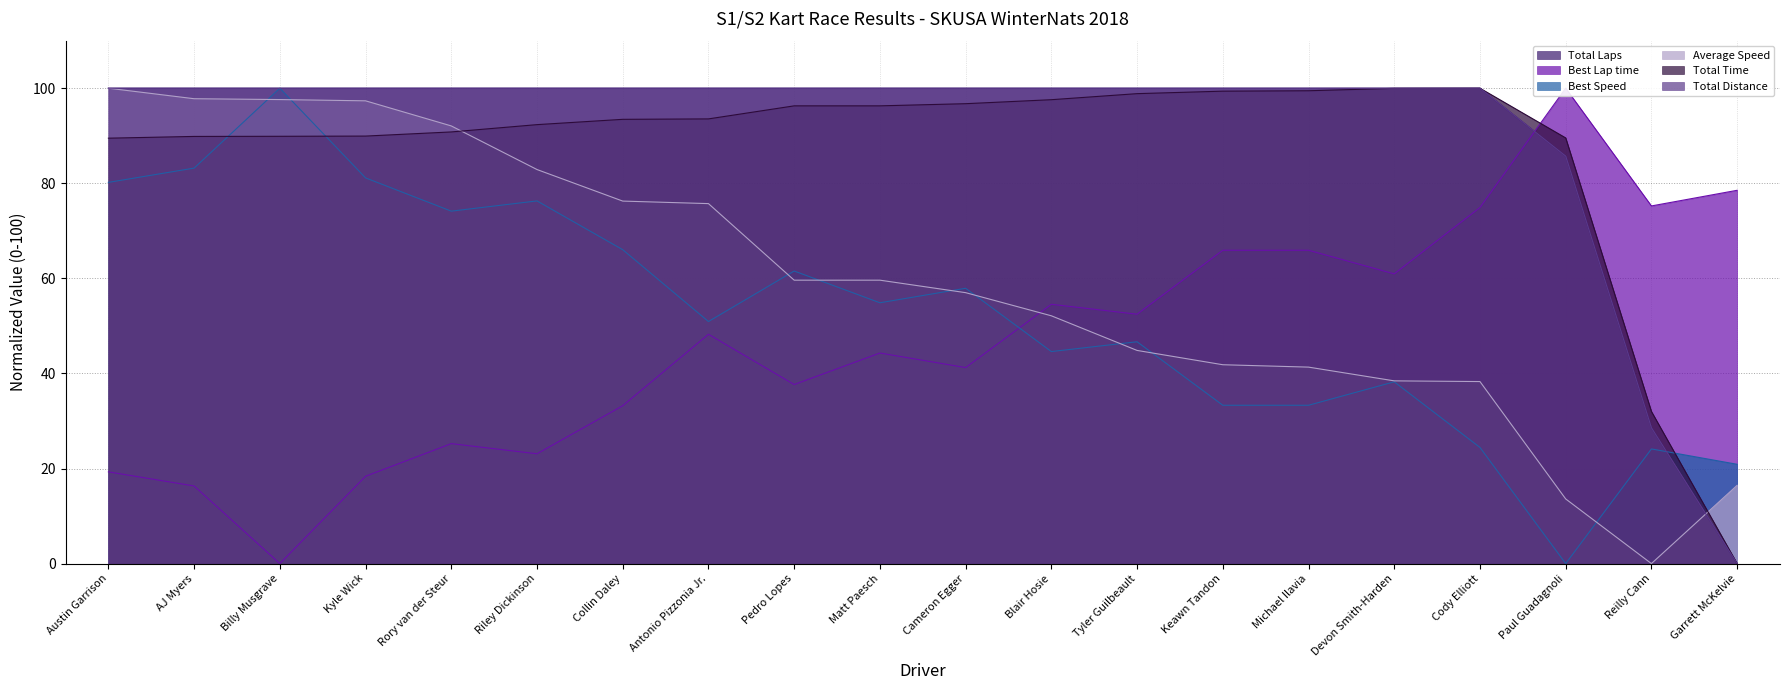

How many data points in Total Distance are less than 100?

3